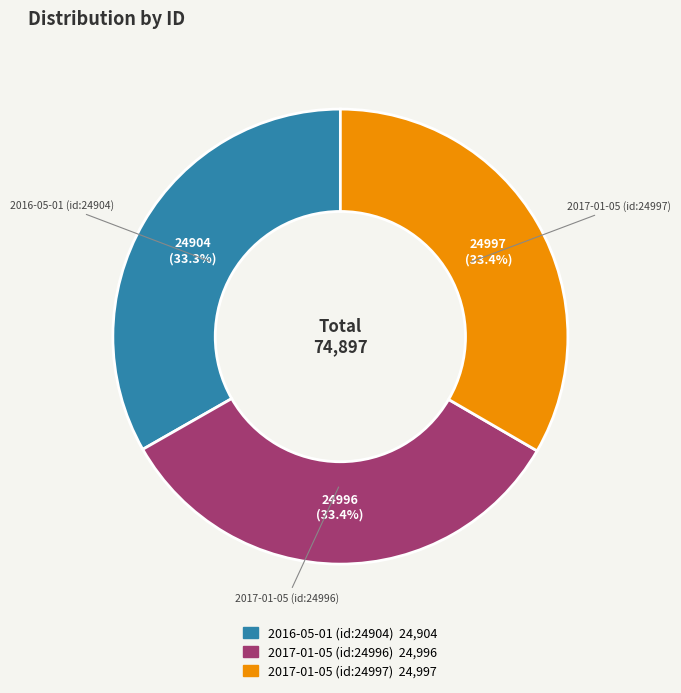

What portion of the pie excludes 2016-05-01 (id:24904)?

66.7%